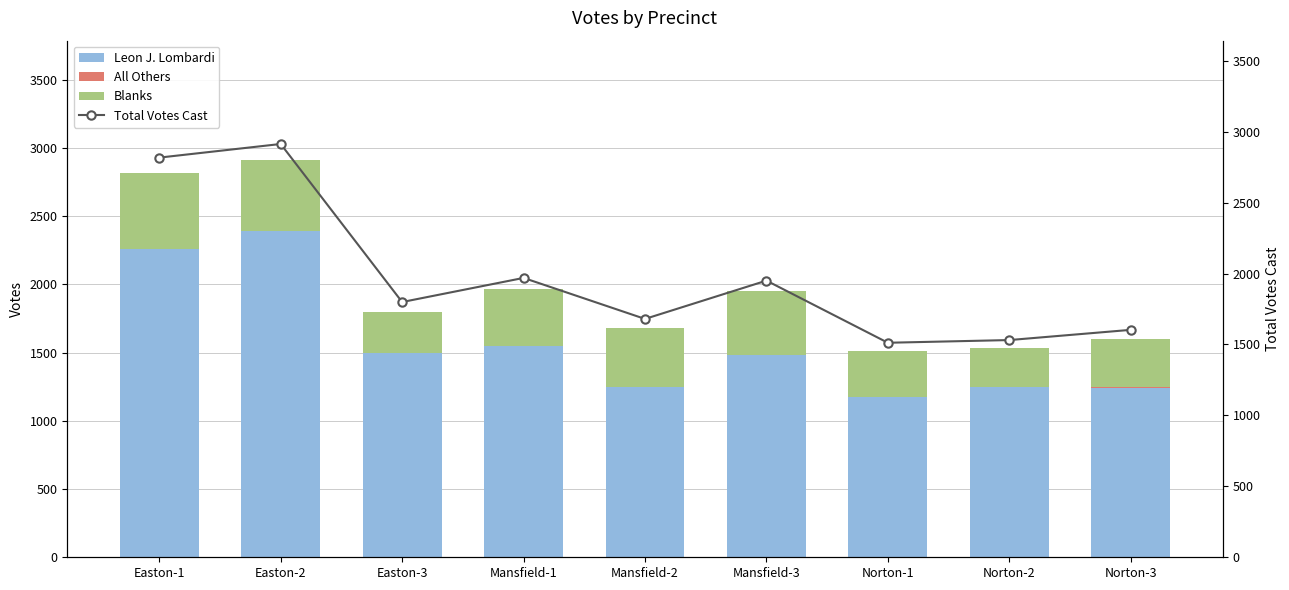

The value of Leon J. Lombardi at Norton-1 is 1178. True or false?

True